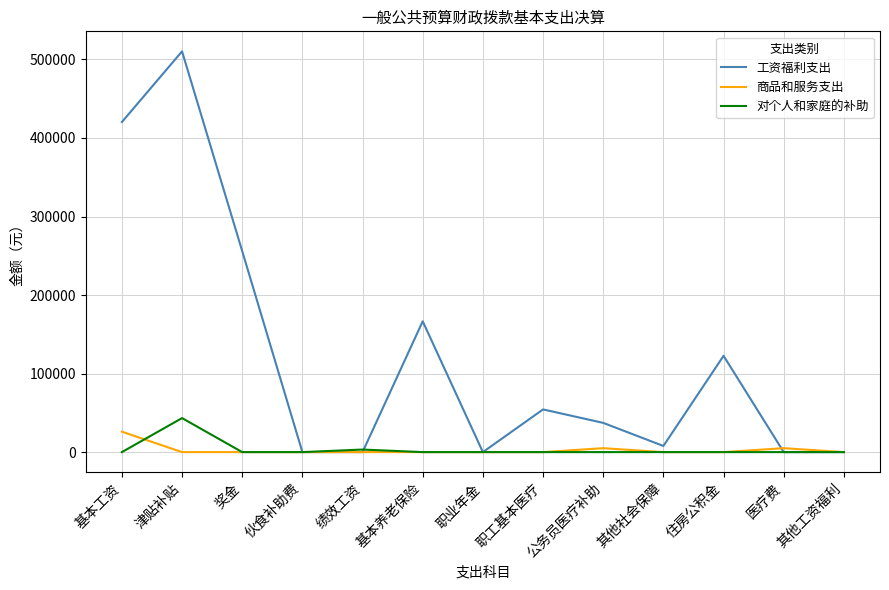

What is the greatest value displayed?

510315.0